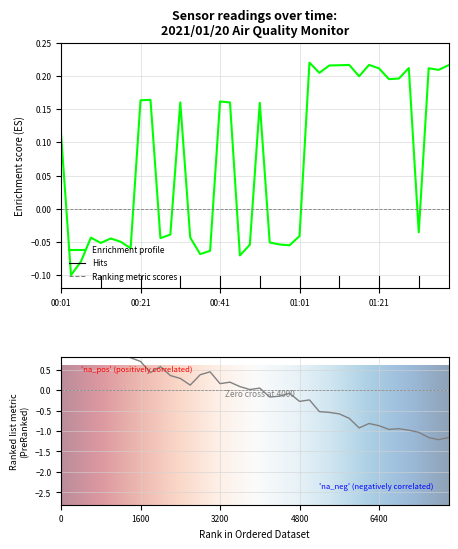

Count the Samples values in the range 0 to 1.

21